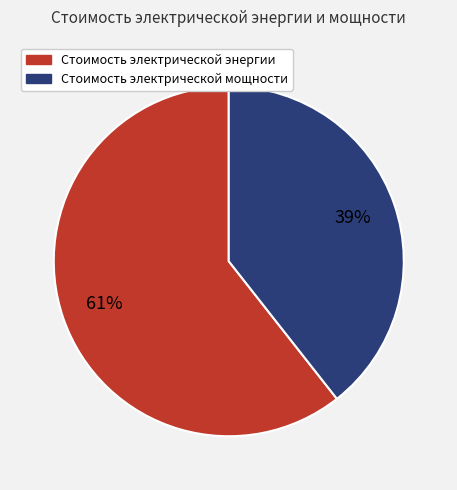

To the nearest percent, what percentage of the pie is Стоимость электрической энергии?

61%